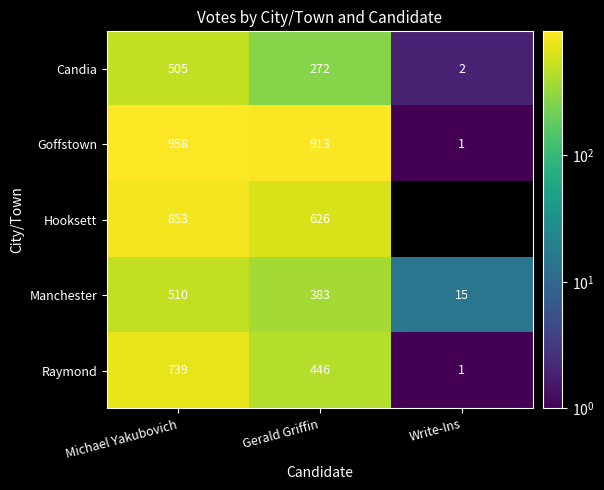

List the labels in order of Raymond value, smallest first.

Write-Ins, Gerald Griffin, Michael Yakubovich